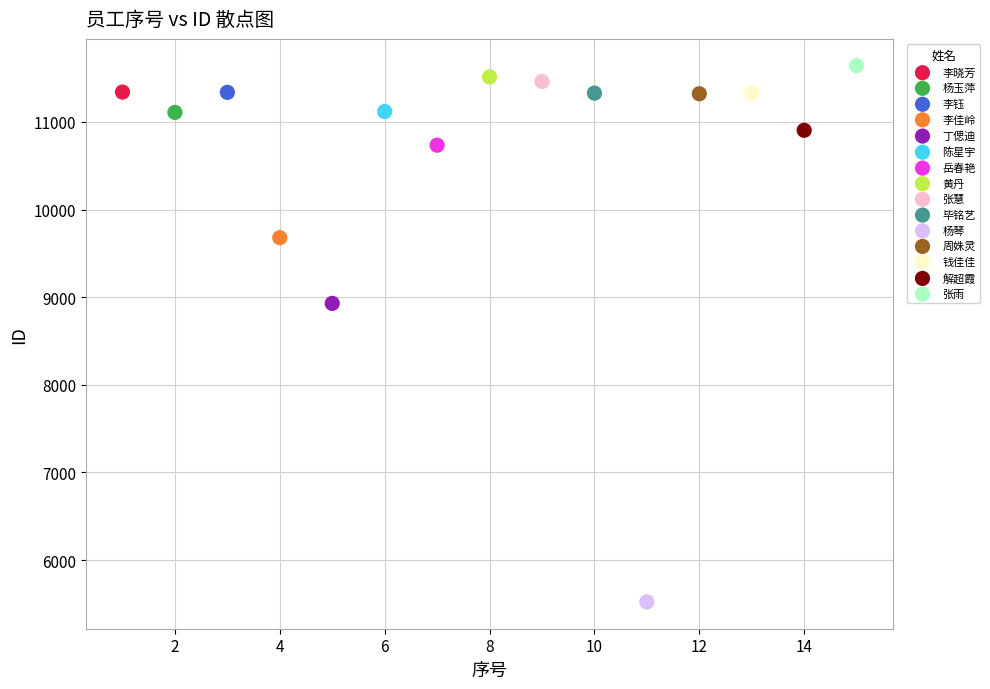

What are all the series names shown in the legend?

李晓芳, 杨玉萍, 李钰, 李佳岭, 丁偲迪, 陈星宇, 岳春艳, 黄丹, 张慧, 毕铭艺, 杨琴, 周姝灵, 钱佳佳, 解超霞, 张雨